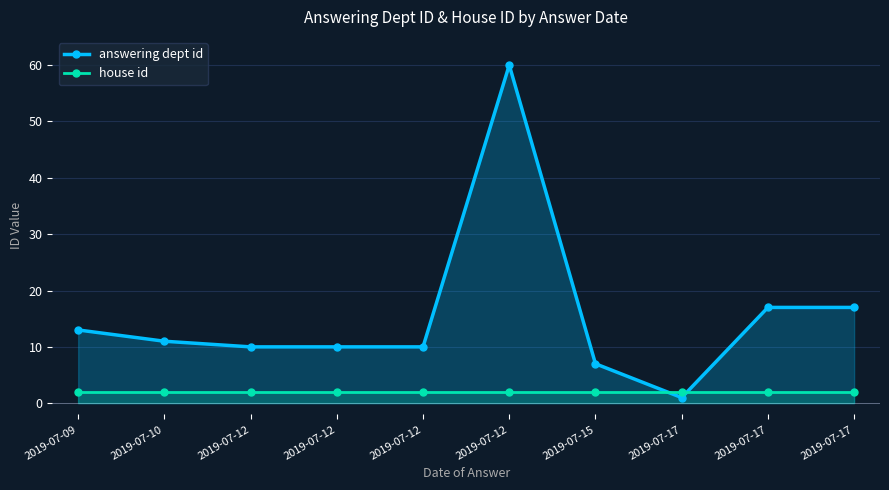

At how many categories does at least one series exceed 11?

4